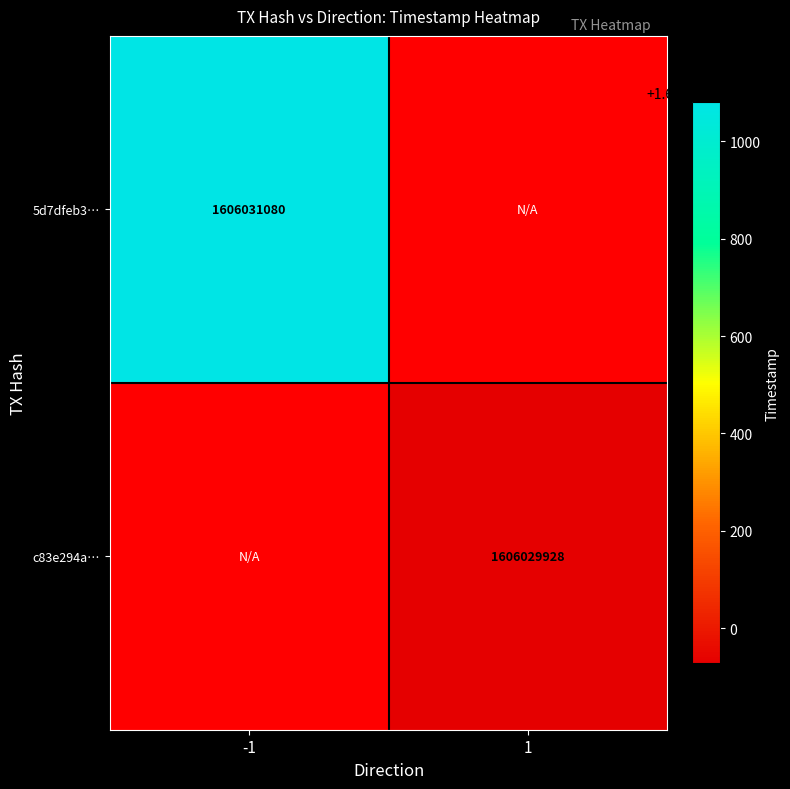

How many categories are shown in the chart?

2